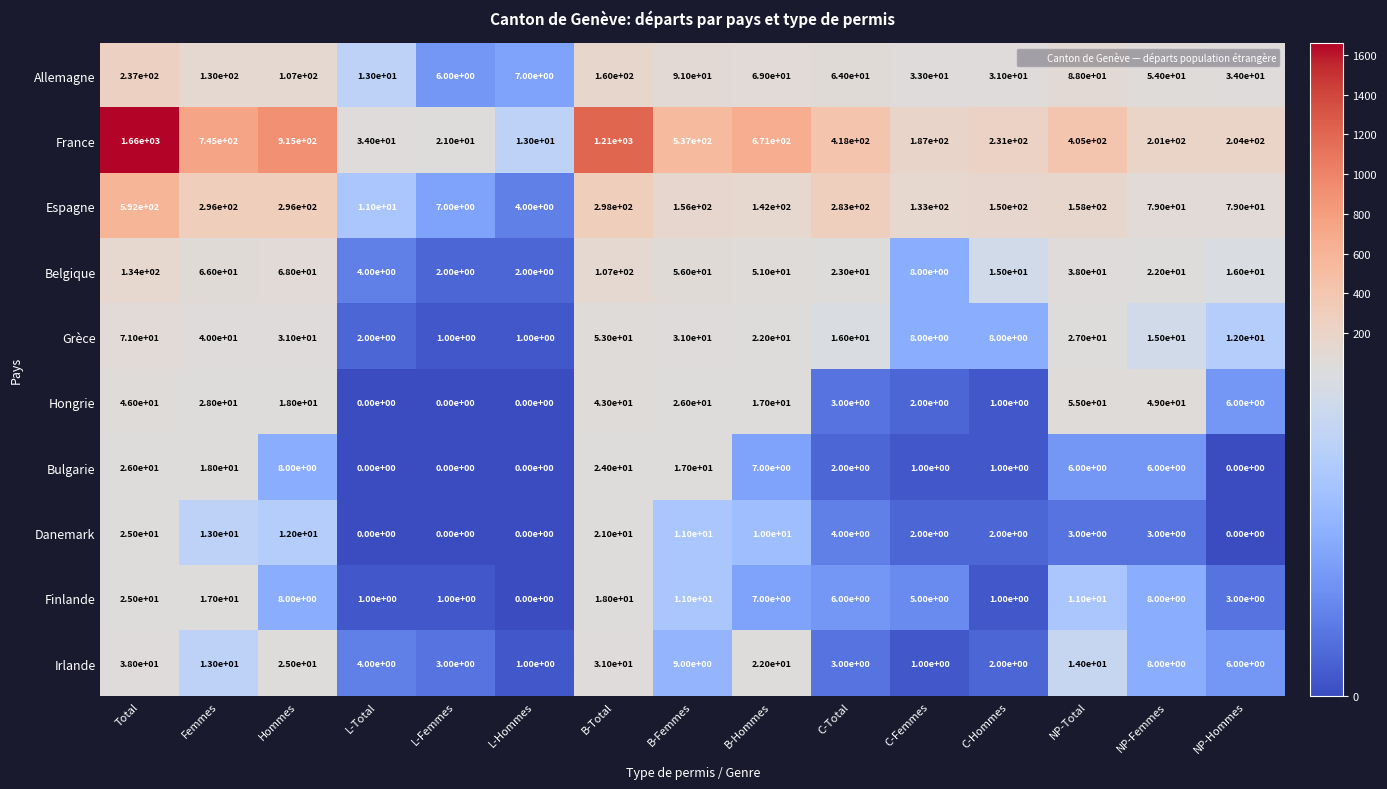

At which category is the sum across all series the highest?

Total